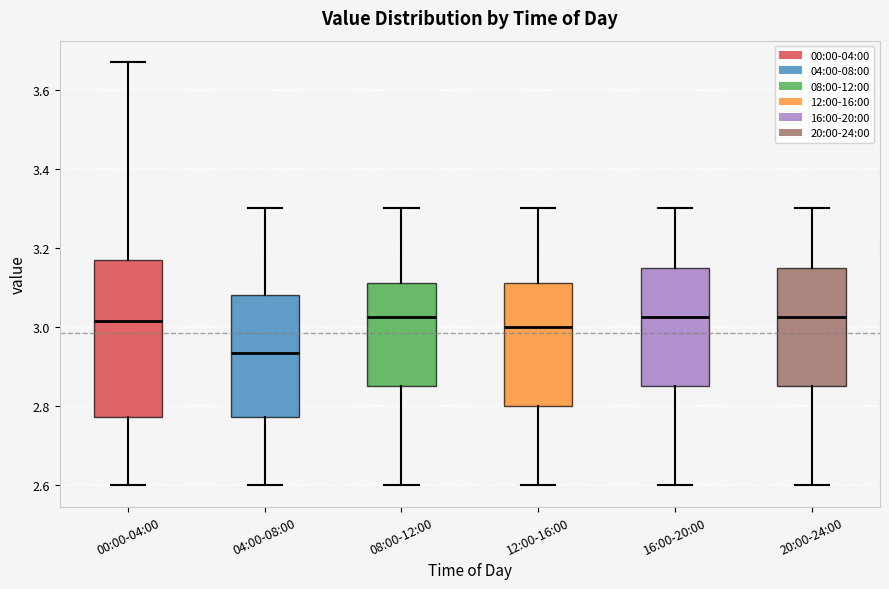

Which box is the tallest, from its lower edge to its upper edge?

00:00-04:00